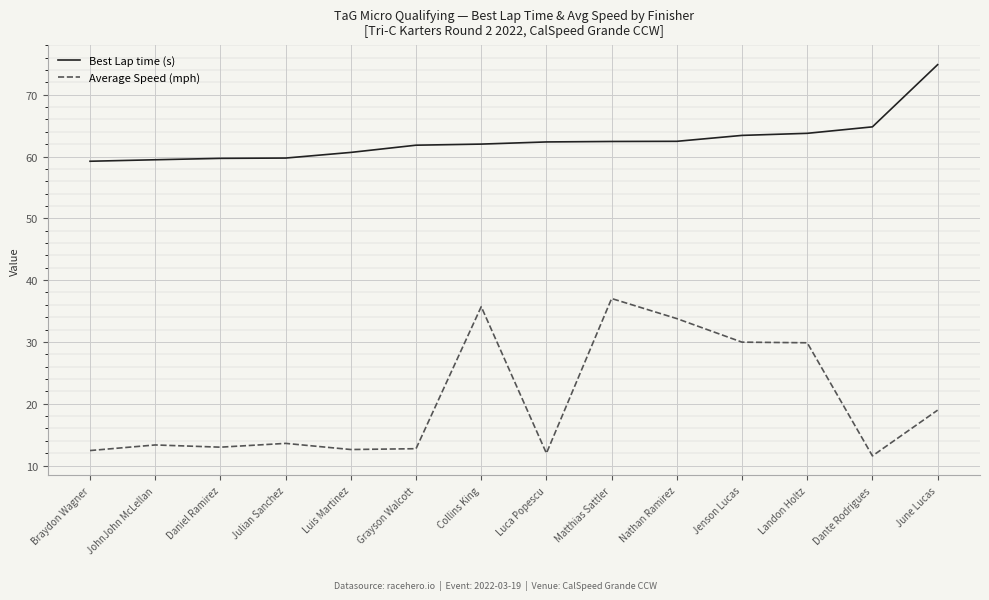

List the series in order of their peak value, lowest first.

Average Speed (mph), Best Lap time (s)